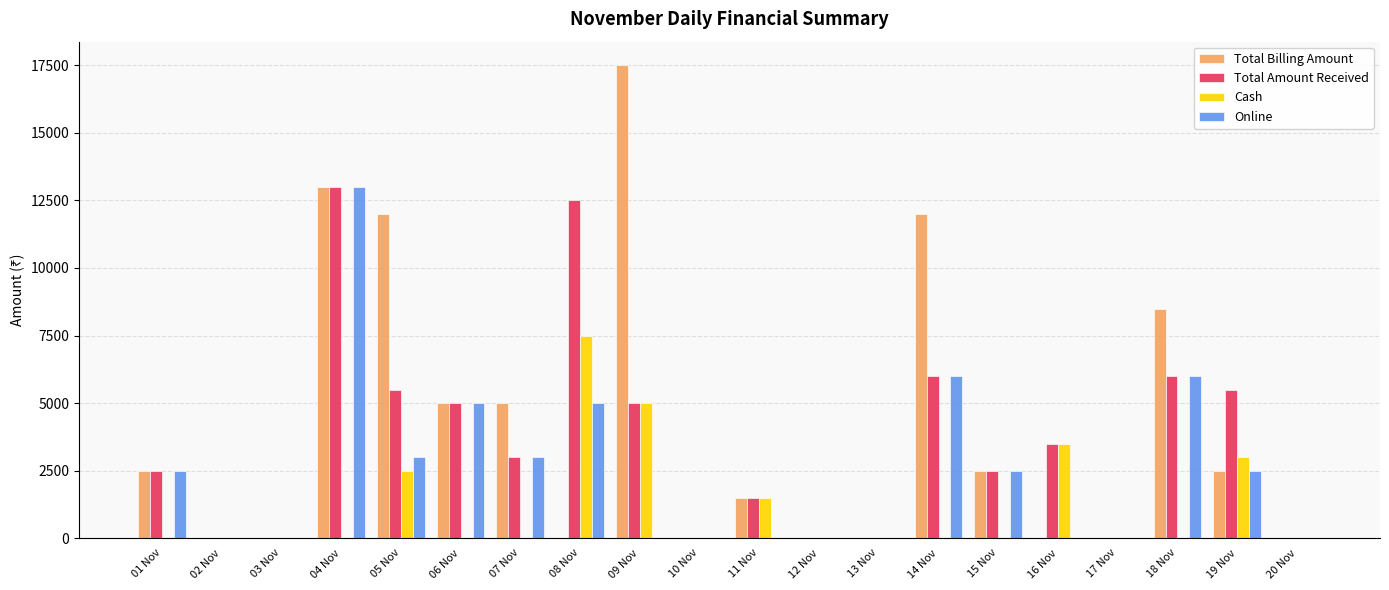

Which category has the highest value across all series?

09 Nov